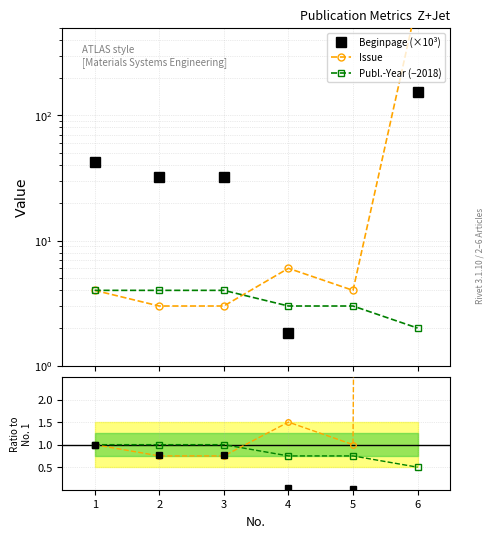

Which series changed the most between 1 and 4?

Beginpage (×10³)